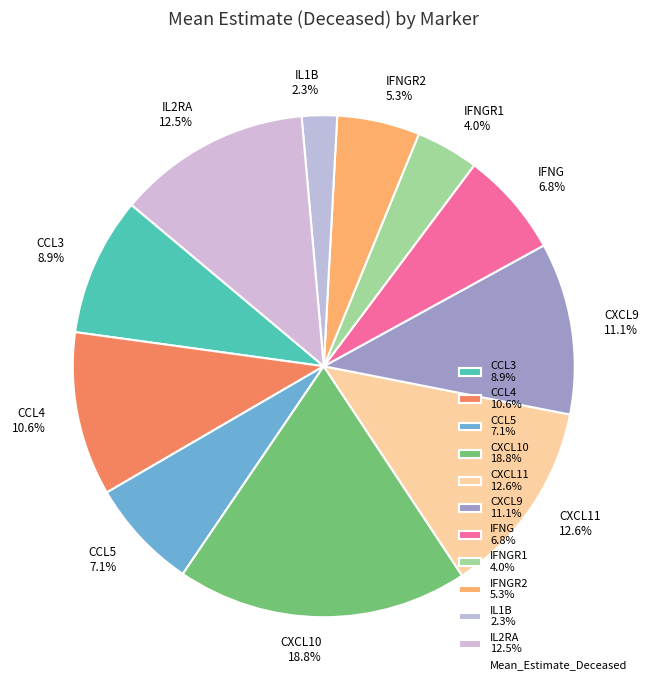

Is there a majority slice in this chart?

No